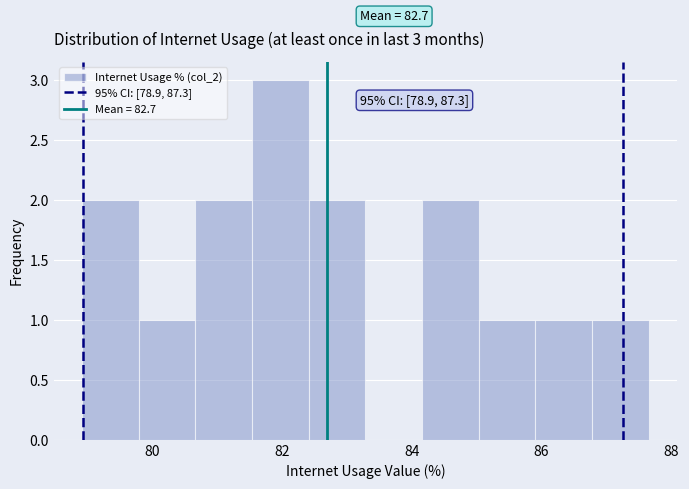

Over which range of the x-axis is the bar tallest?

81.6 to 82.4